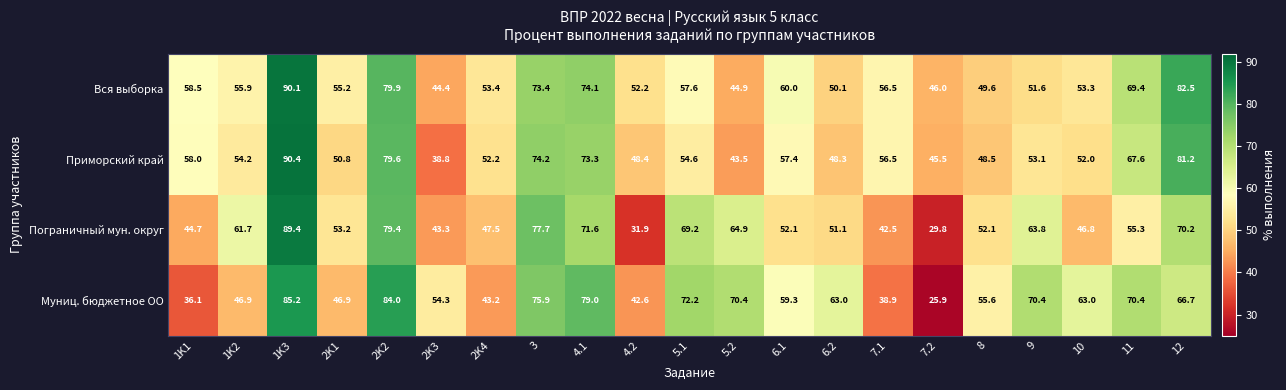

At which label does Приморский край first exceed 54?

1K1